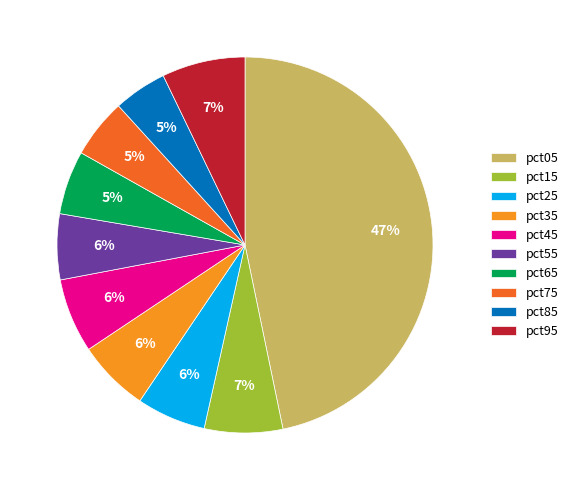

Combined, do pct35 and pct95 account for over 50%?

No